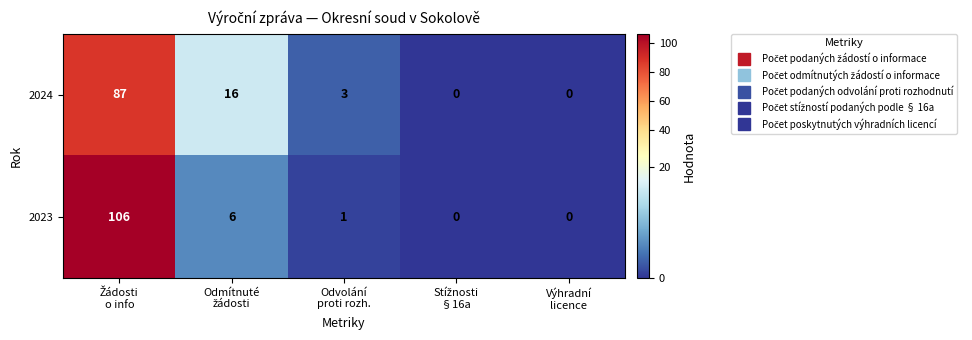

What is the sum of all 2024 values?

106